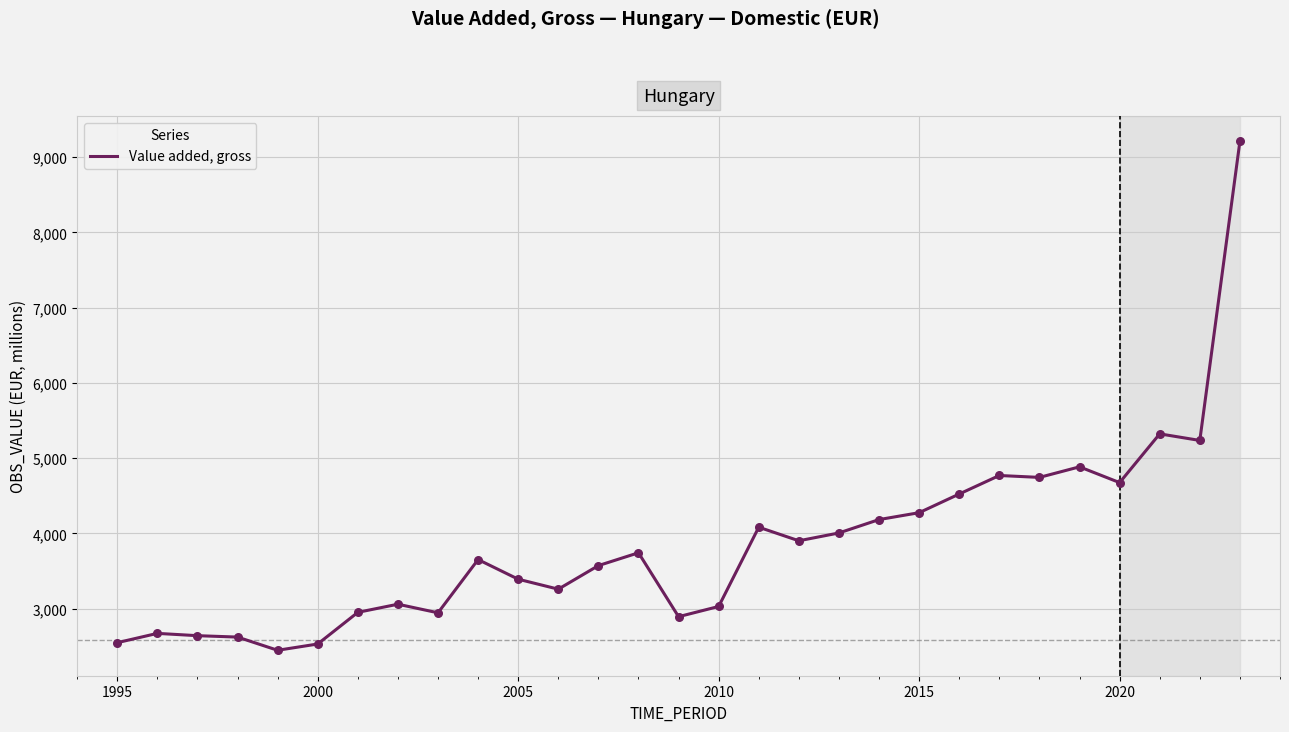

What is the smallest value displayed?

2444.9